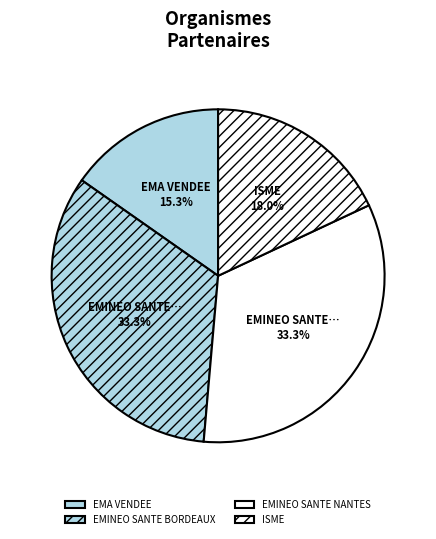

Rank the categories by value from lowest to highest.

EMA VENDEE, ISME, EMINEO SANTE BORDEAUX, EMINEO SANTE NANTES